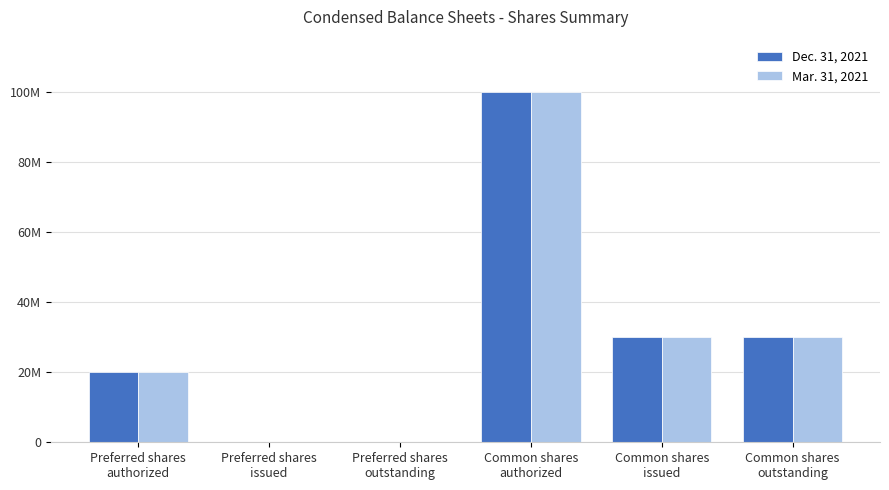

Are the bars grouped side by side (vs. stacked)?

Yes